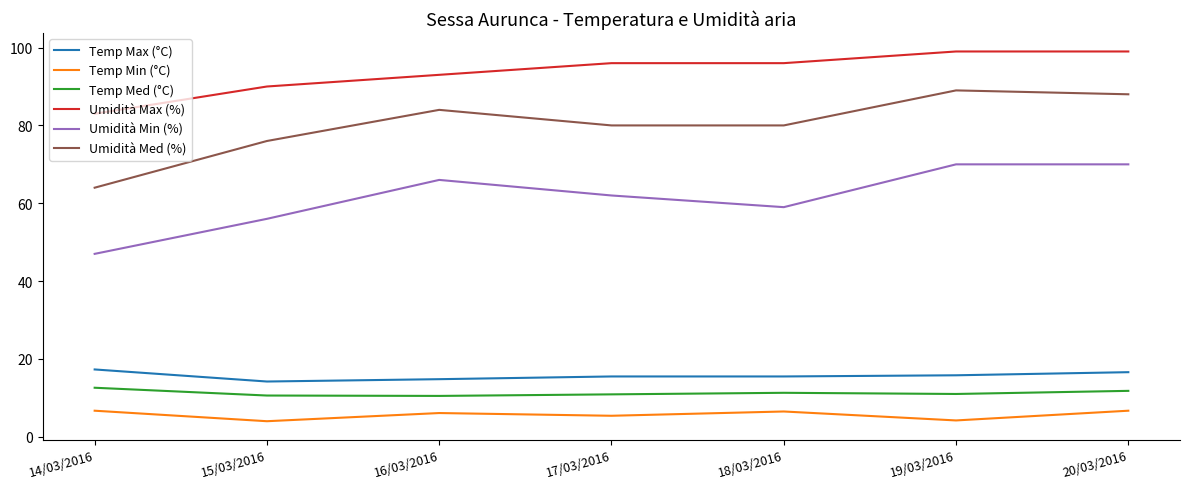

What value does the Umidità Max (%) series have at 14/03/2016?

83.0